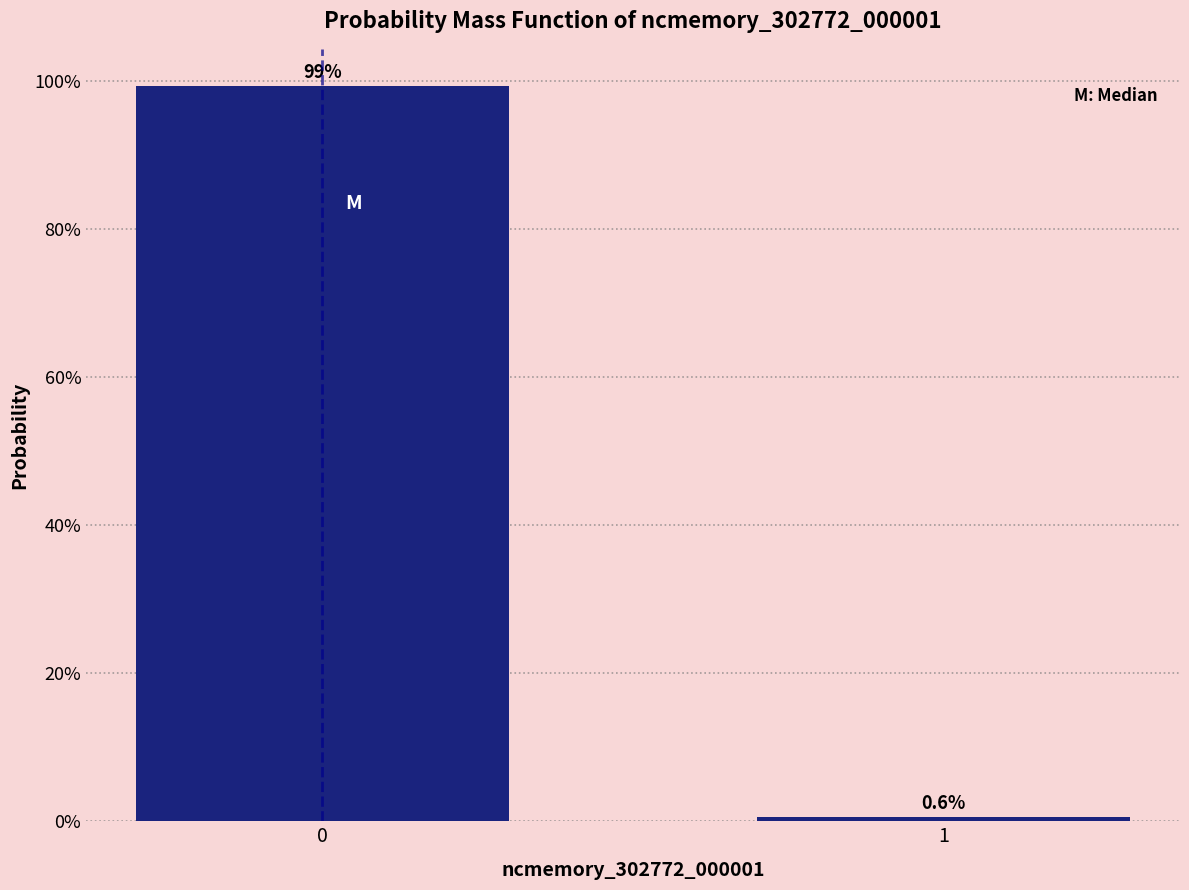

Reading left to right, transcribe all the data shown in this chart.

99.4	0.6